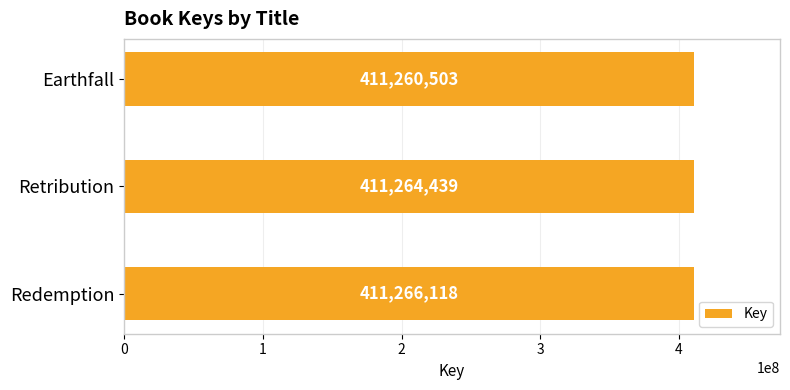

What is the change in value from Retribution to Earthfall?

-3936